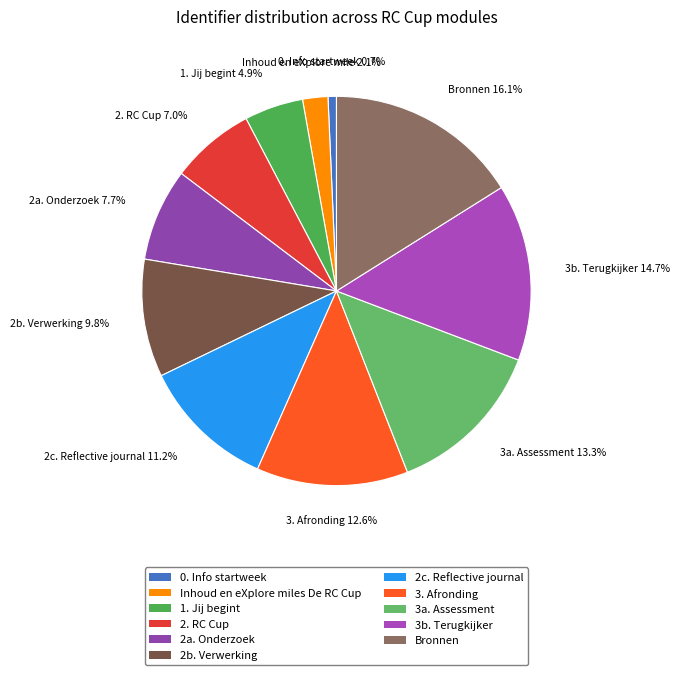

To the nearest percent, what percentage of the pie is 2c. Reflective journal?

11%